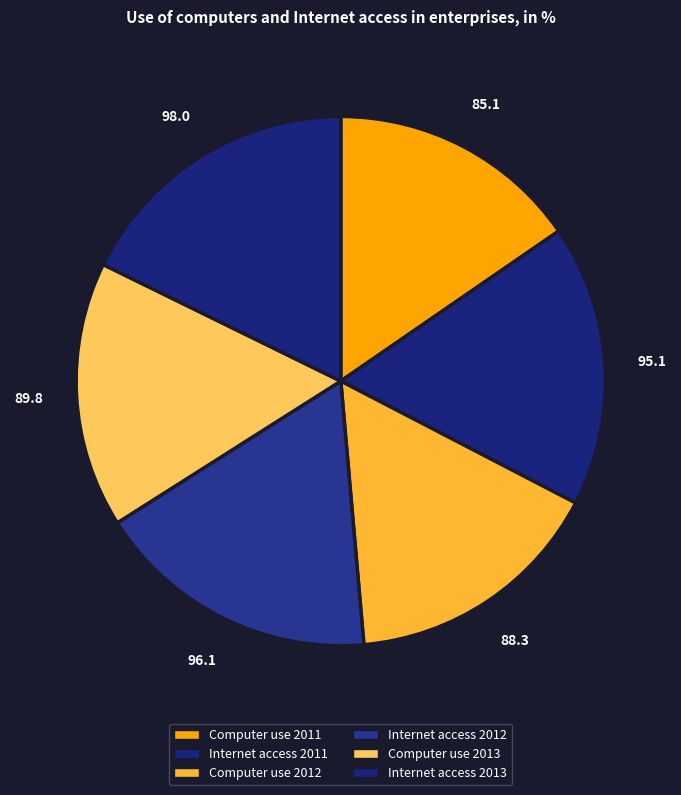

Is Computer use 2011 the majority of the pie?

No